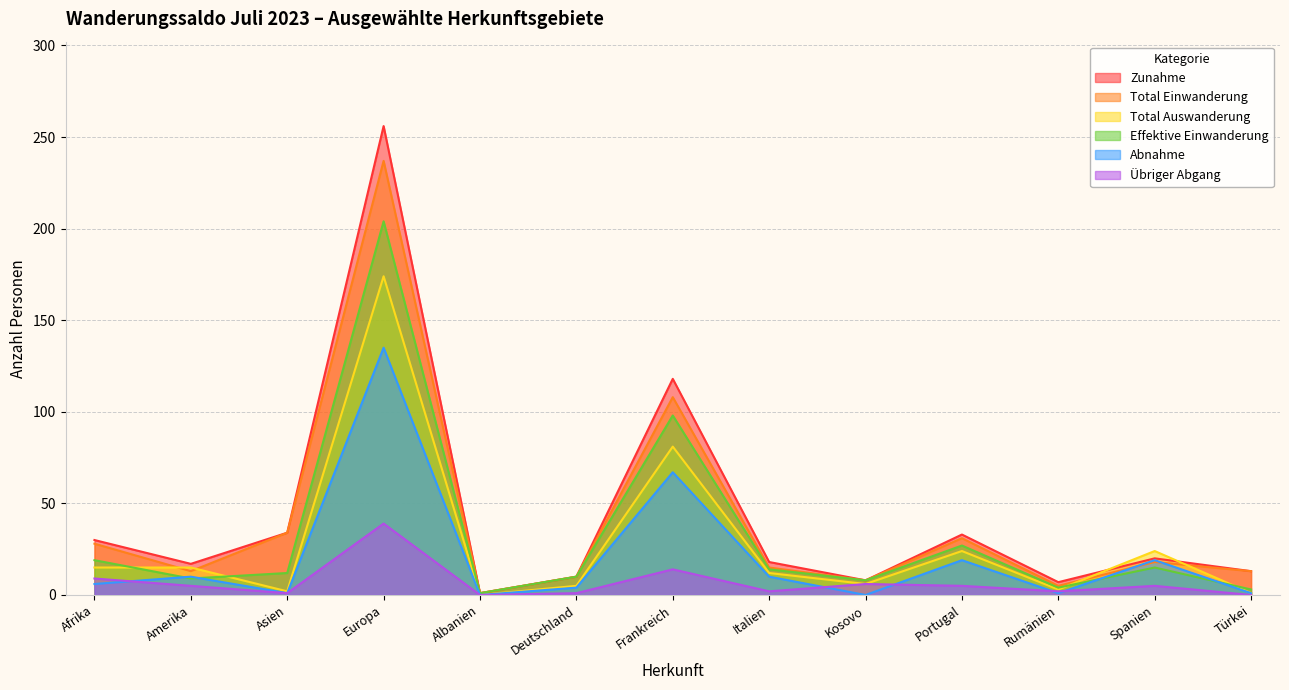

Which series ends up on top after the final intersection of Abnahme and Effektive Einwanderung?

Effektive Einwanderung